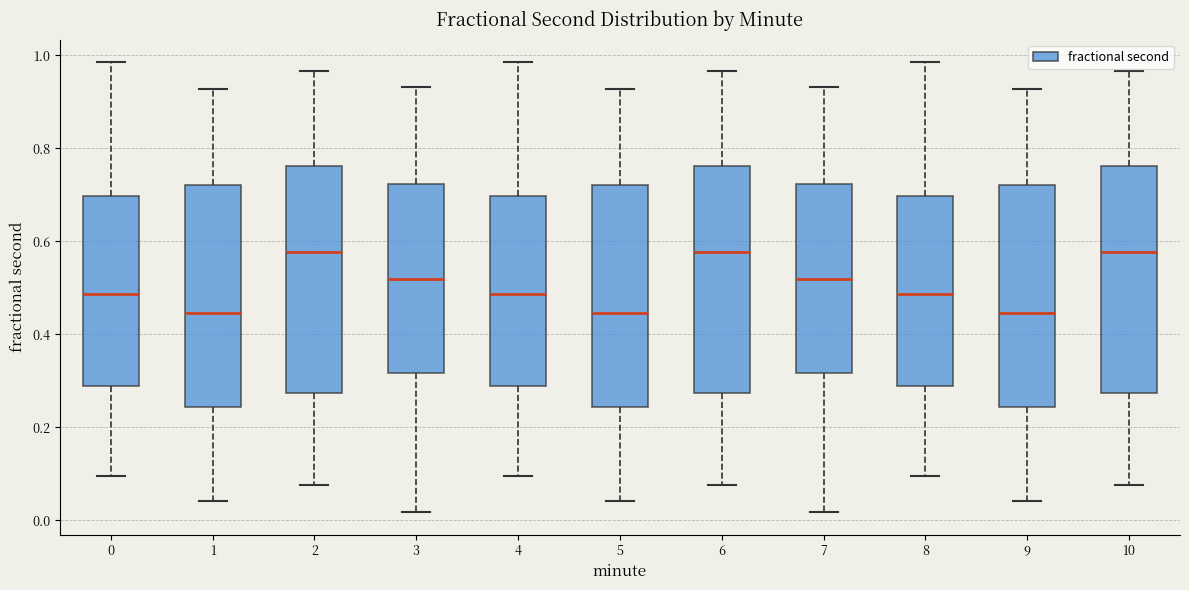

Reading left to right, transcribe this box plot: for each box, give where its median line is, the range the box spans, and where its two whiskers end, as read against the y-axis. The values are not printed on the chart, so give them approximately, as read against the axis.

0: median 0.48, box 0.28 to 0.70, whiskers 0.10 to 0.98
1: median 0.44, box 0.24 to 0.72, whiskers 0.04 to 0.92
2: median 0.58, box 0.28 to 0.76, whiskers 0.08 to 0.96
3: median 0.52, box 0.32 to 0.72, whiskers 0.02 to 0.94
4: median 0.48, box 0.28 to 0.70, whiskers 0.10 to 0.98
5: median 0.44, box 0.24 to 0.72, whiskers 0.04 to 0.92
6: median 0.58, box 0.28 to 0.76, whiskers 0.08 to 0.96
7: median 0.52, box 0.32 to 0.72, whiskers 0.02 to 0.94
8: median 0.48, box 0.28 to 0.70, whiskers 0.10 to 0.98
9: median 0.44, box 0.24 to 0.72, whiskers 0.04 to 0.92
10: median 0.58, box 0.28 to 0.76, whiskers 0.08 to 0.96